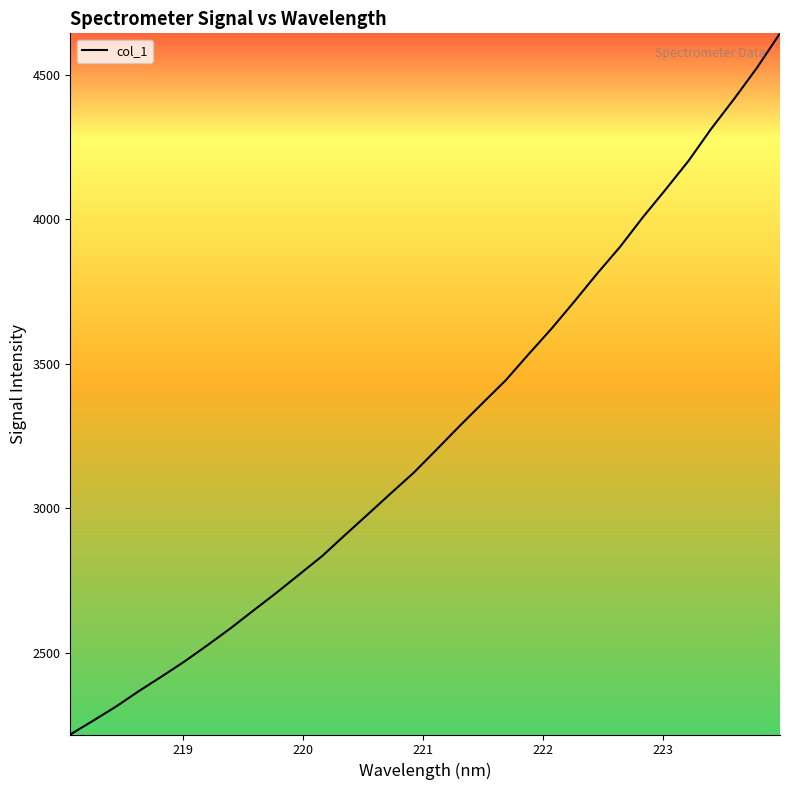

What is the average value?

3259.3